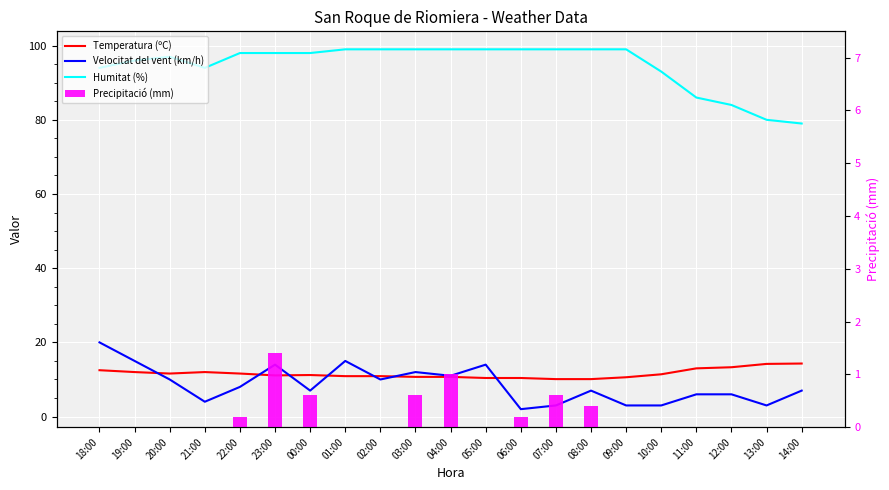

The value of Precipitació (mm) at 18:00 is 0.0. True or false?

True